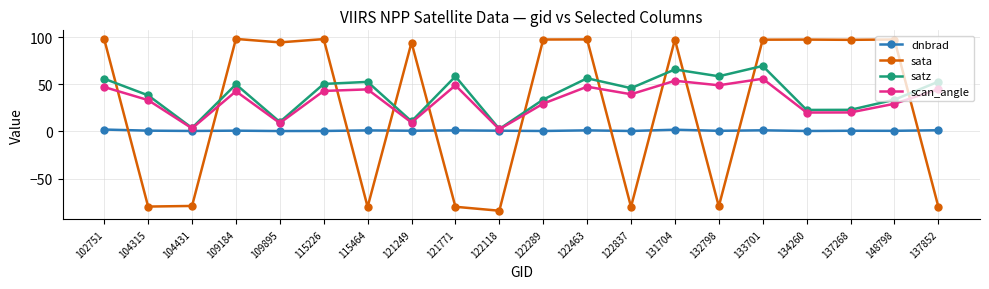

True or false: sata has more than 0 points higher than both neighbors.

True